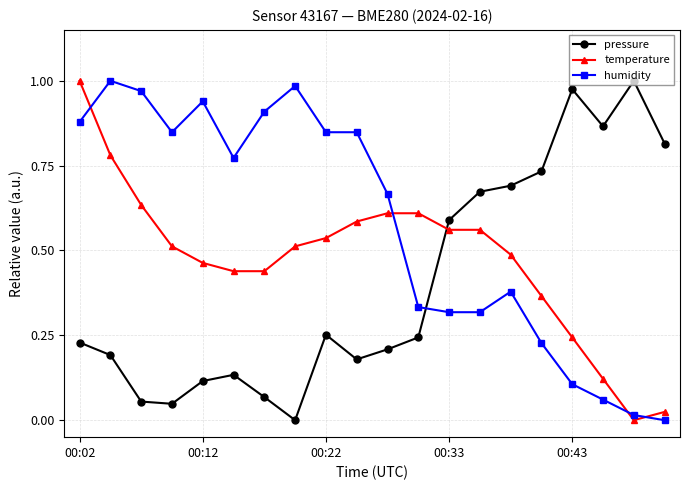

Rank the series by their average value, from lowest to highest.

pressure, temperature, humidity